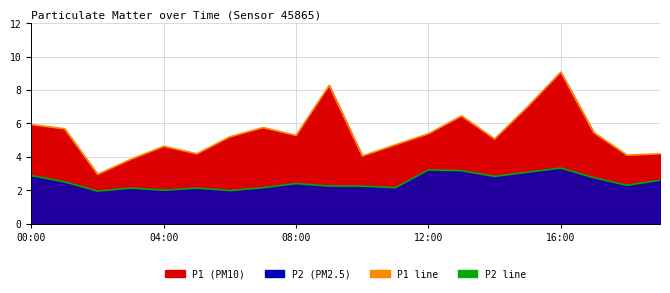

What is the average value of the P1 line series?

5.4